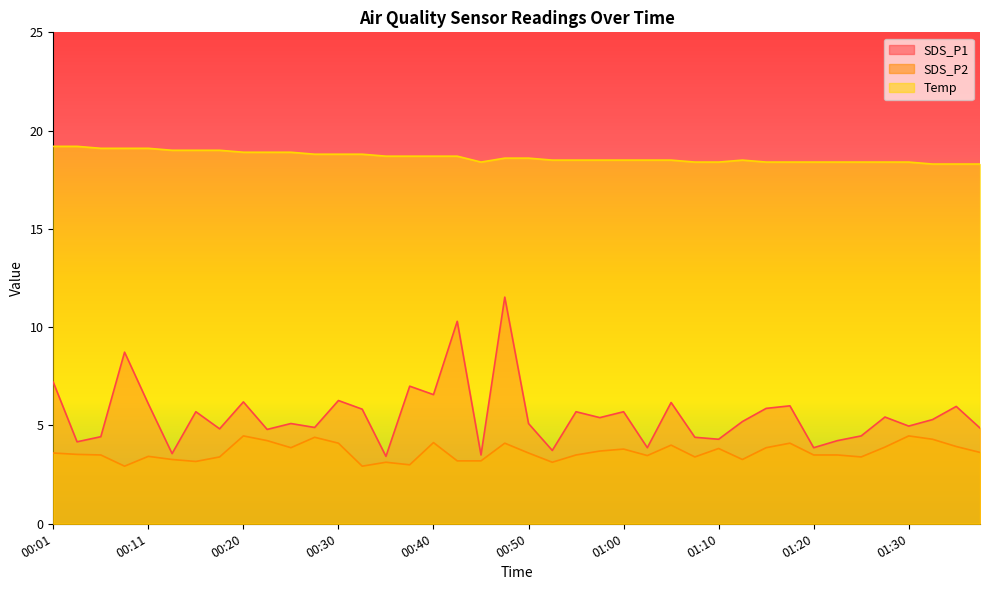

What is the minimum value shown in the chart?

2.9